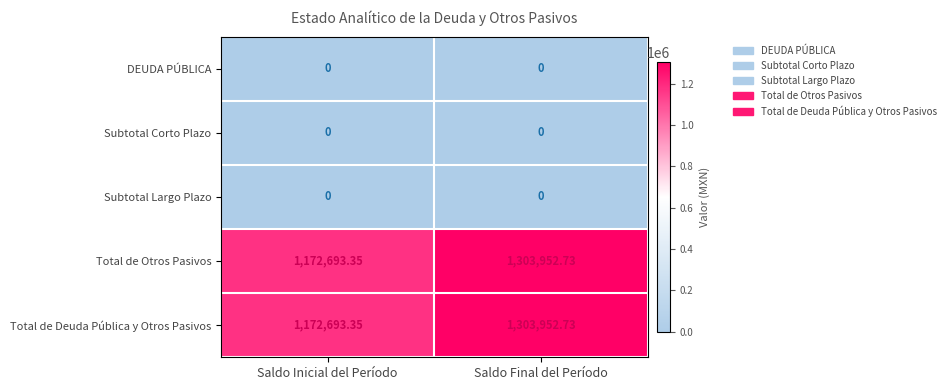

At which label does Total de Deuda Pública y Otros Pasivos reach its peak?

Saldo Final del Período